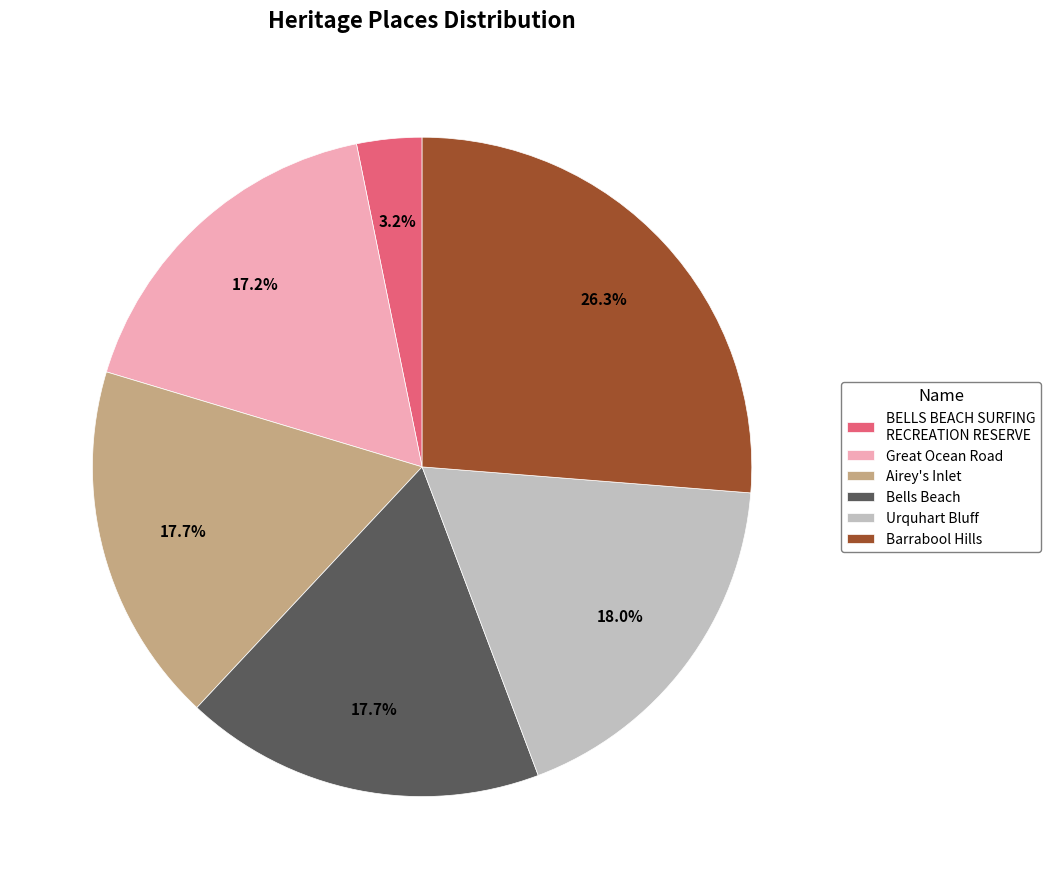

Is Barrabool Hills the majority of the pie?

No